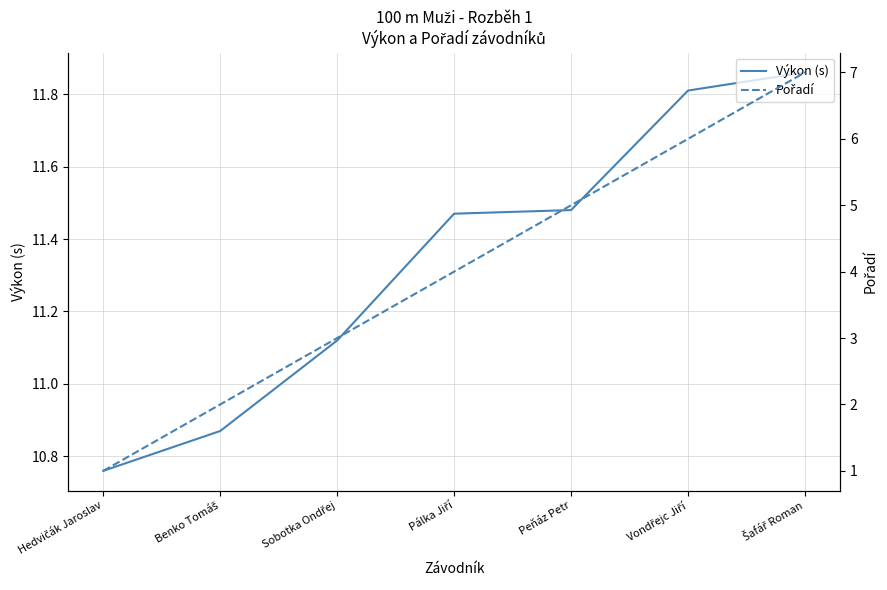

How many data points does each series have?

7